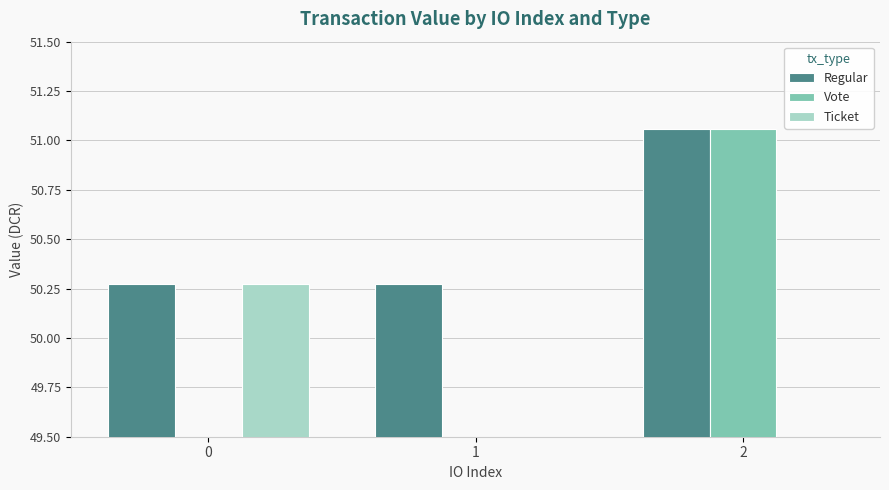

How many categories are shown in the chart?

3